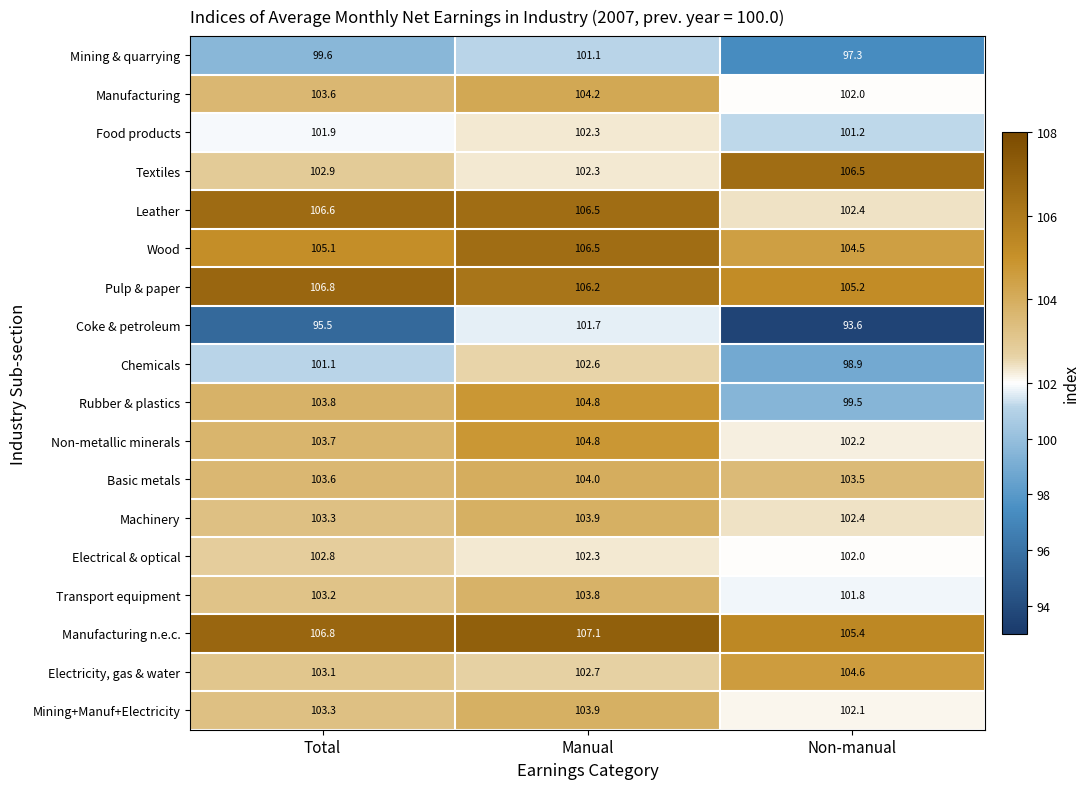

What is the smallest value displayed?

93.6